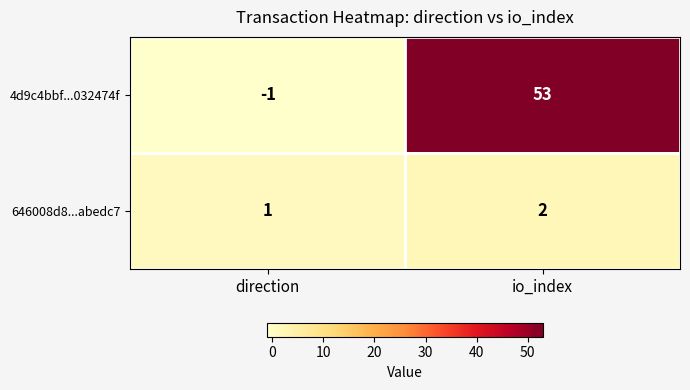

Reading right to left, list all the values displayed in this chart.

4d9c4bbf...032474f: io_index=53	direction=-1
646008d8...abedc7: io_index=2	direction=1